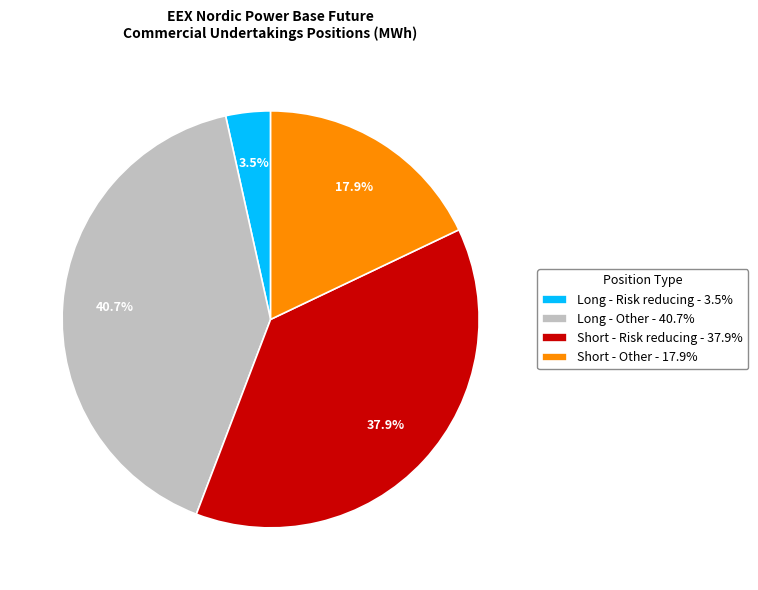

Rank the categories by value from highest to lowest.

Long - Other, Short - Risk reducing, Short - Other, Long - Risk reducing